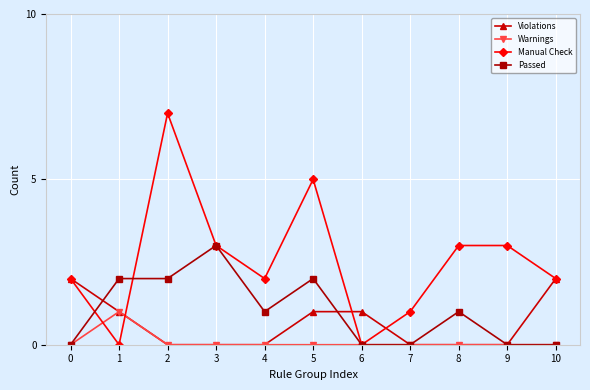

Where is the first local minimum for Manual Check?

1